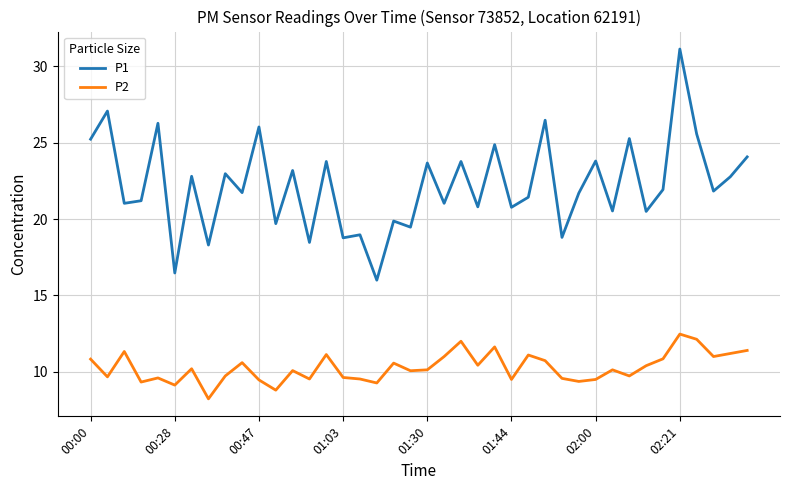

What is the highest value of the P2 series?

12.5